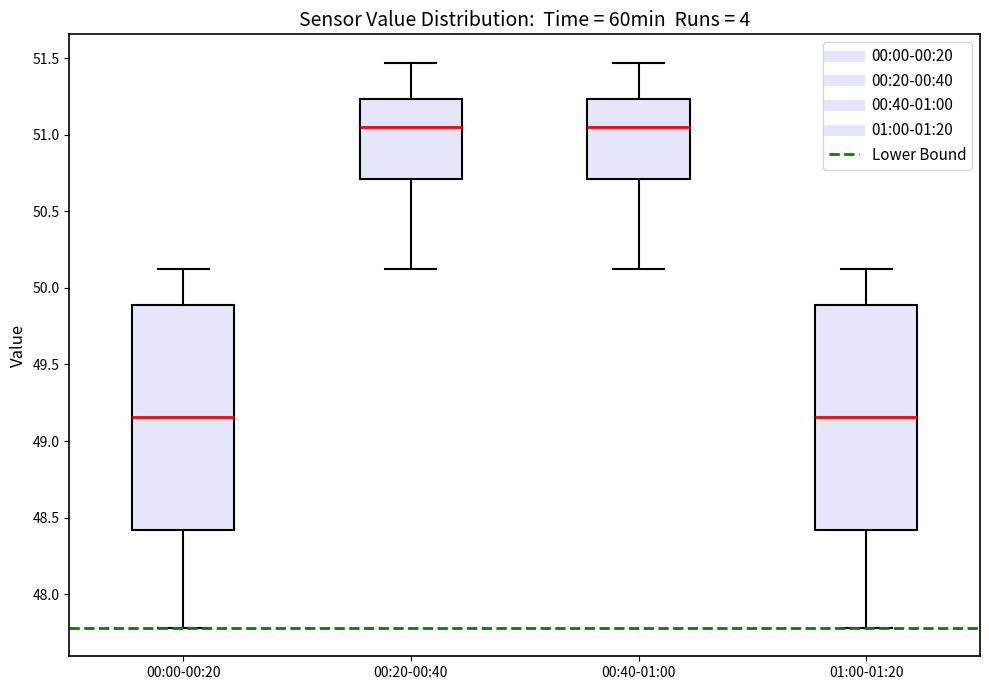

Reading left to right, read every box against the y-axis: the position of its median line, the range the box covers, and the ends of its whiskers. The values are not printed on the chart, so give them approximately, as read against the axis.

00:00-00:20: median 49.15, box 48.40 to 49.90, whiskers 47.80 to 50.10
00:20-00:40: median 51.05, box 50.70 to 51.25, whiskers 50.10 to 51.45
00:40-01:00: median 51.05, box 50.70 to 51.25, whiskers 50.10 to 51.45
01:00-01:20: median 49.15, box 48.40 to 49.90, whiskers 47.80 to 50.10